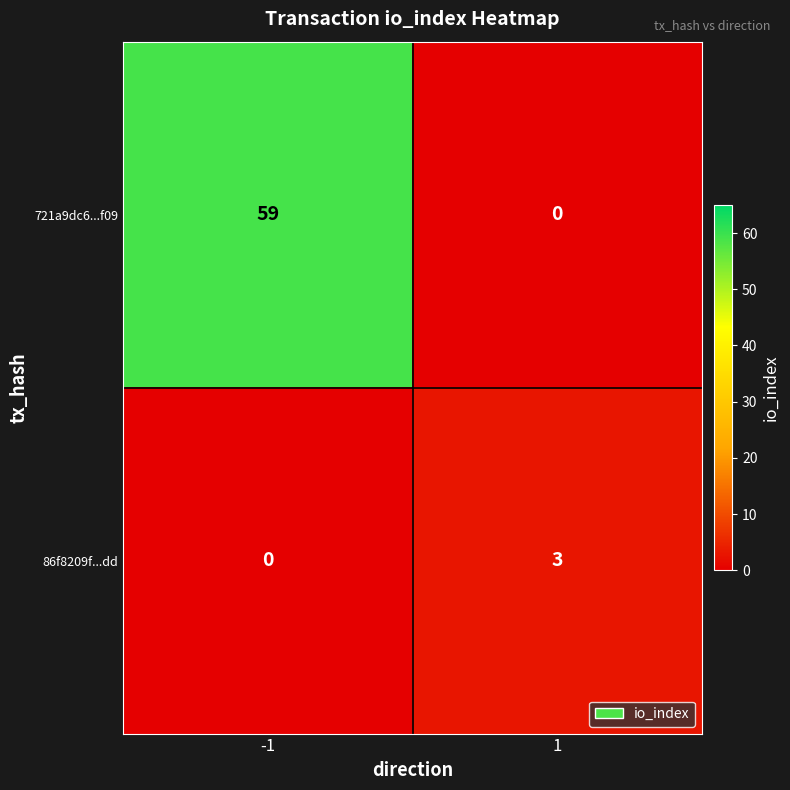

The 721a9dc6...f09 series shows -29 at 1. True or false?

False